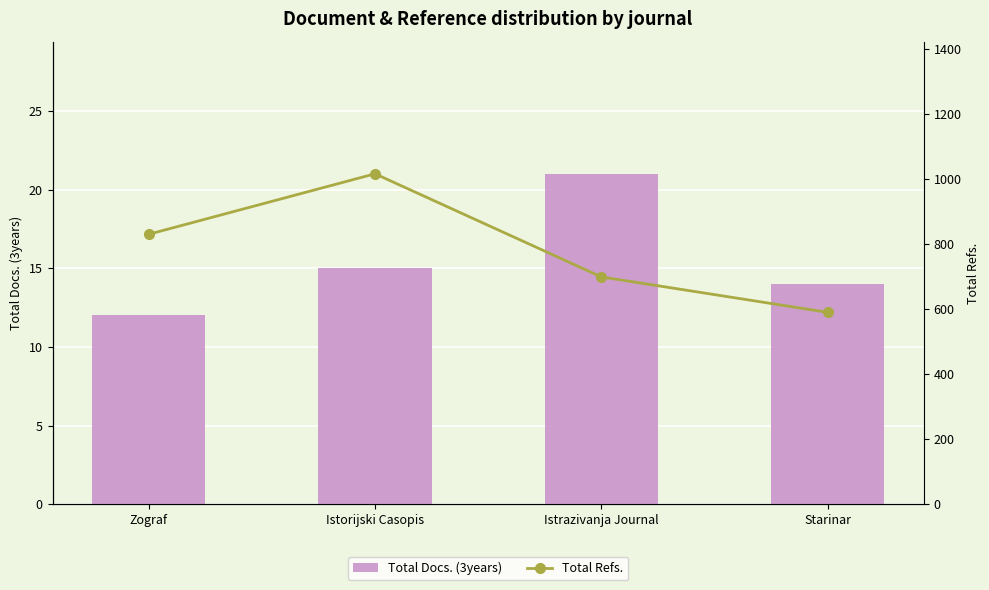

Reading right to left, transcribe all the data shown in this chart.

Total Docs. (3years): 14	21	15	12
Total Refs.: 590	699	1016	830